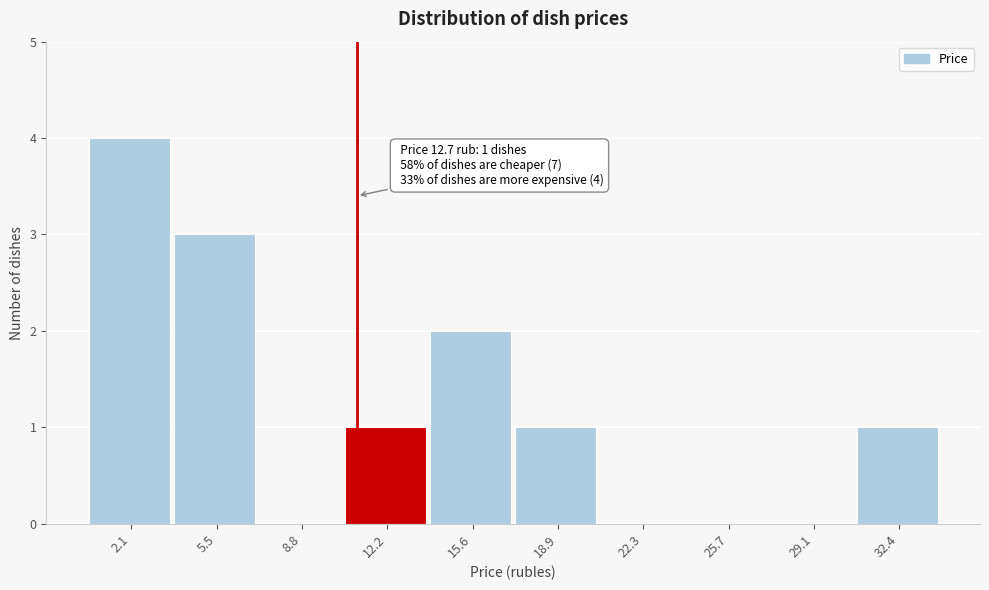

Reading left to right, what are all the values shown in this chart?

2.1=4	5.5=3	8.8=0	12.2=1	15.6=2	18.9=1	22.3=0	25.7=0	29.1=0	32.4=1